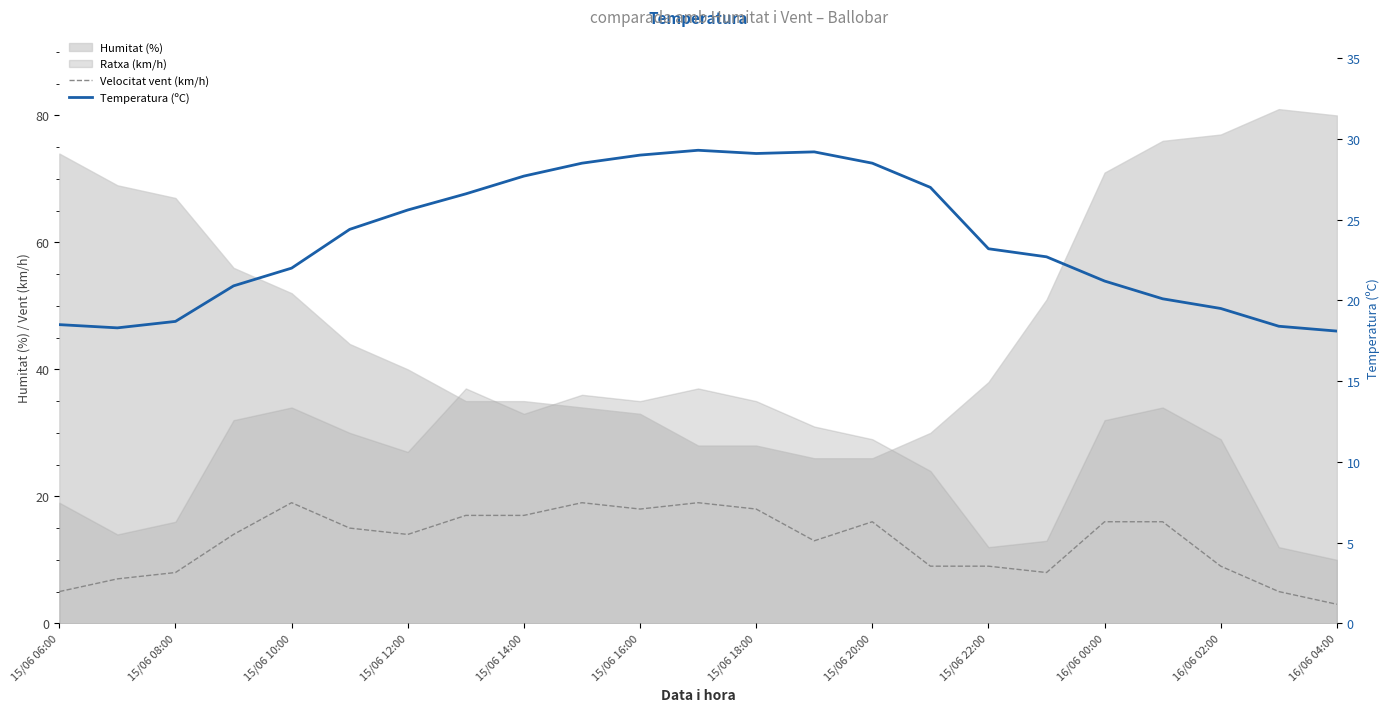

What is the sum of all Temperatura (ºC) values?

546.5